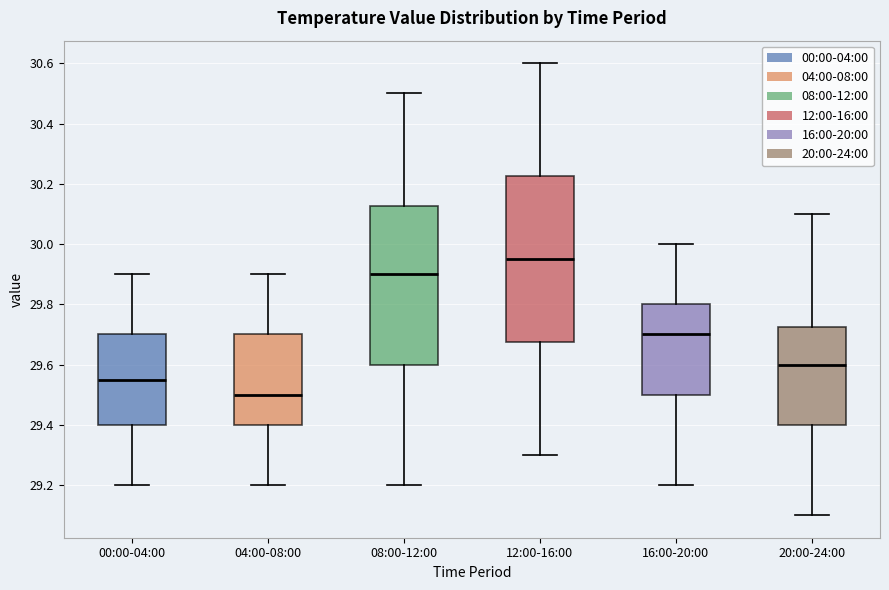

Which box's median line is the lowest?

04:00-08:00